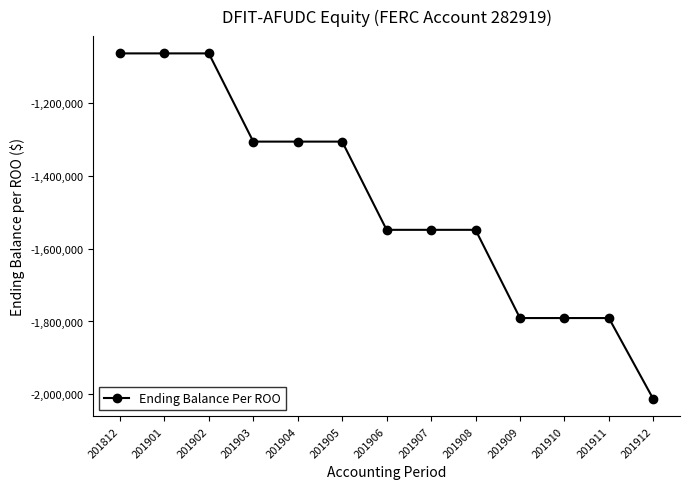

Which category has the lowest value across all series?

201912